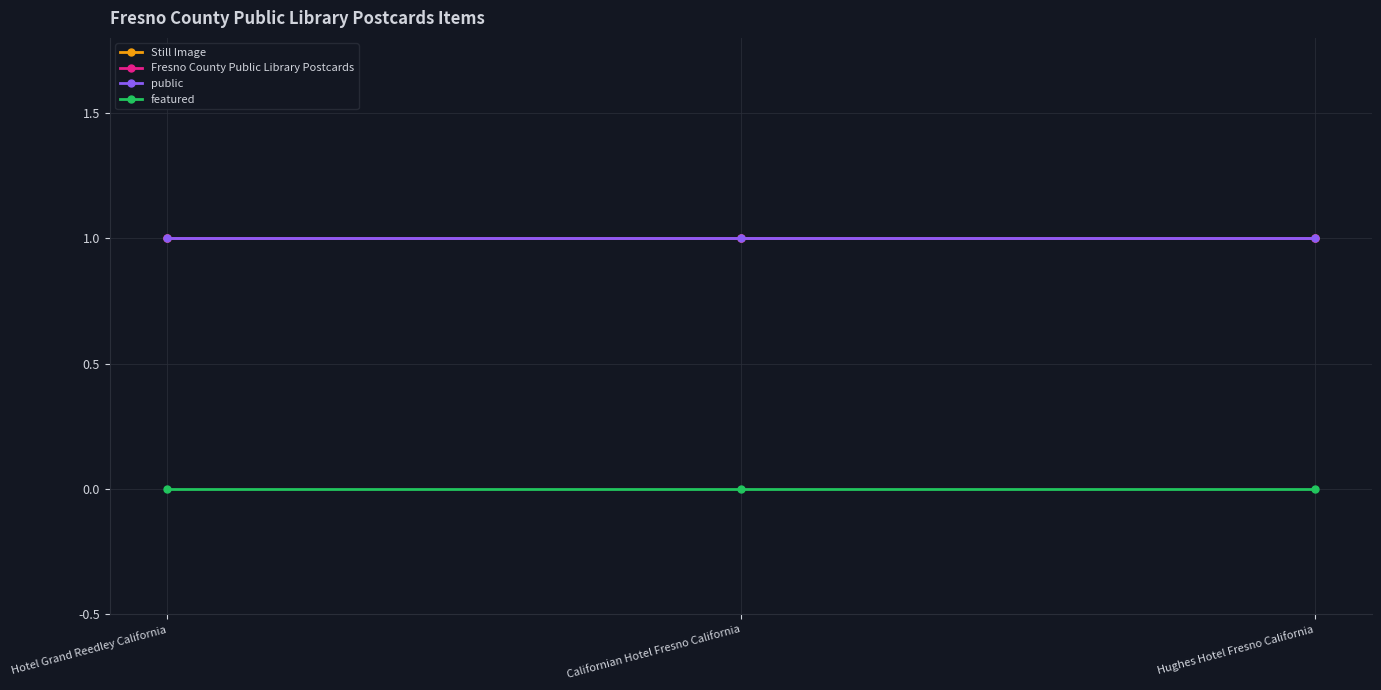

Is this an area chart (filled region under the line)?

No